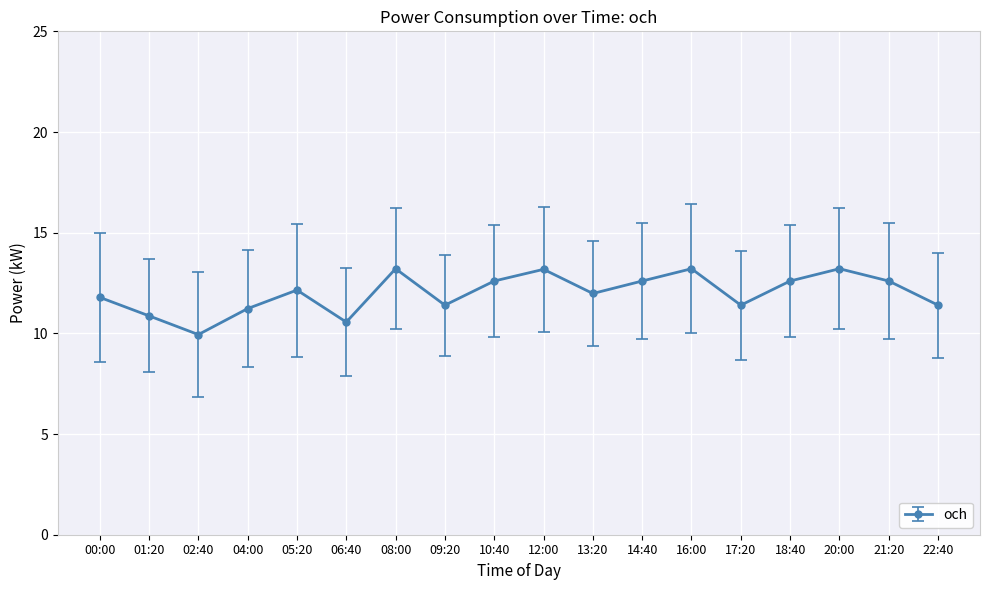

What is the average value?

12.0